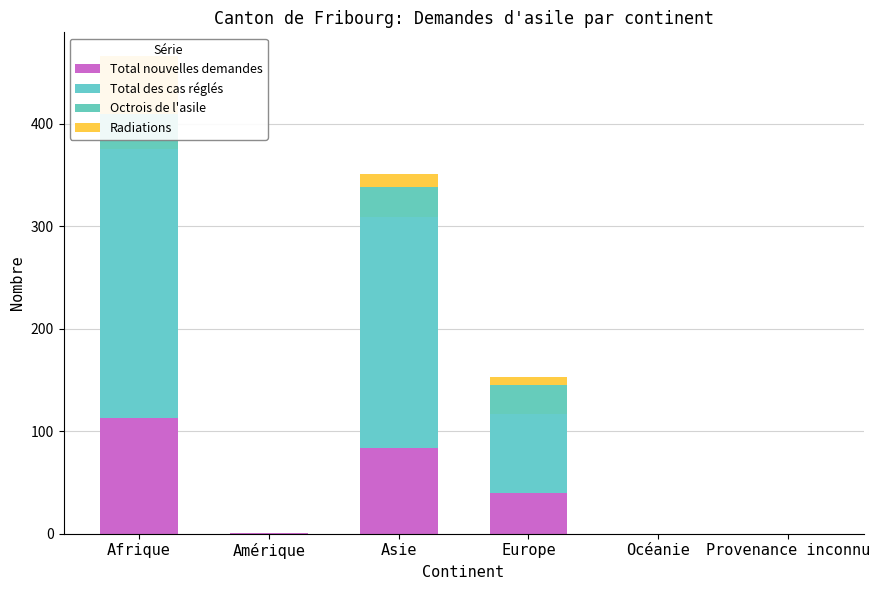

At Europe, list the series in order from smallest to largest.

Radiations, Octrois de l'asile, Total nouvelles demandes, Total des cas réglés